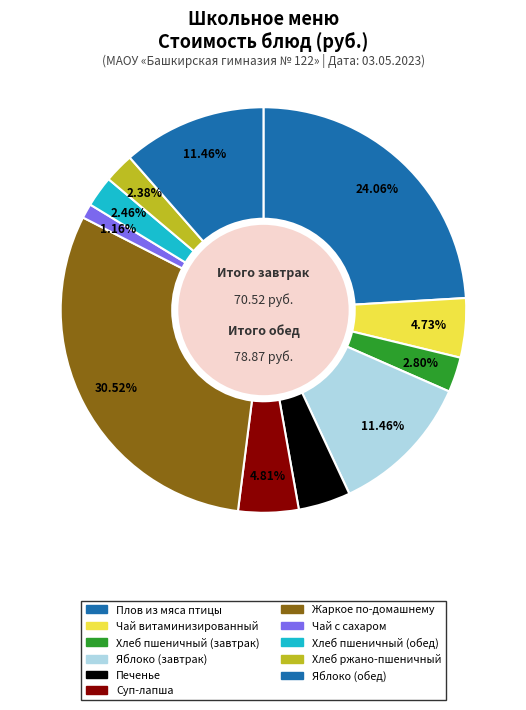

To the nearest percent, what percentage of the pie is Хлеб пшеничный (завтрак)?

3%